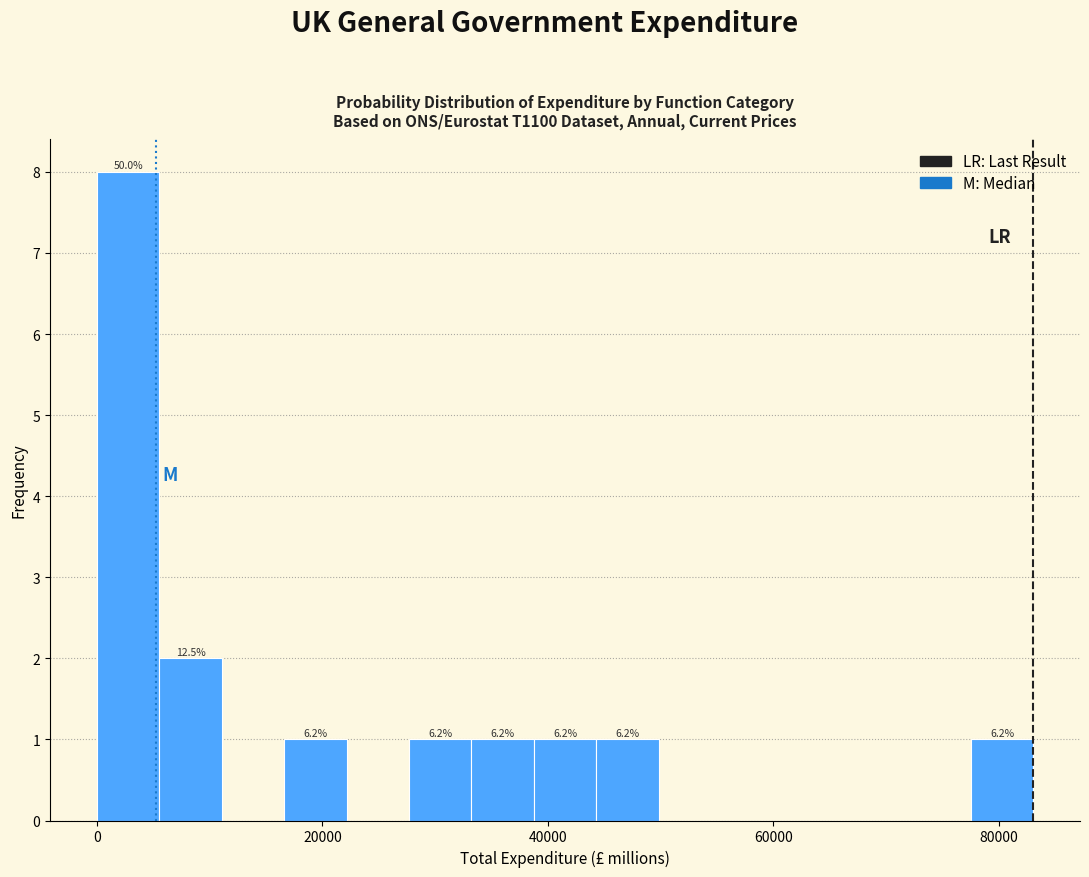

Read against the x-axis, roughly where is the centre of the tallest bar?

2000